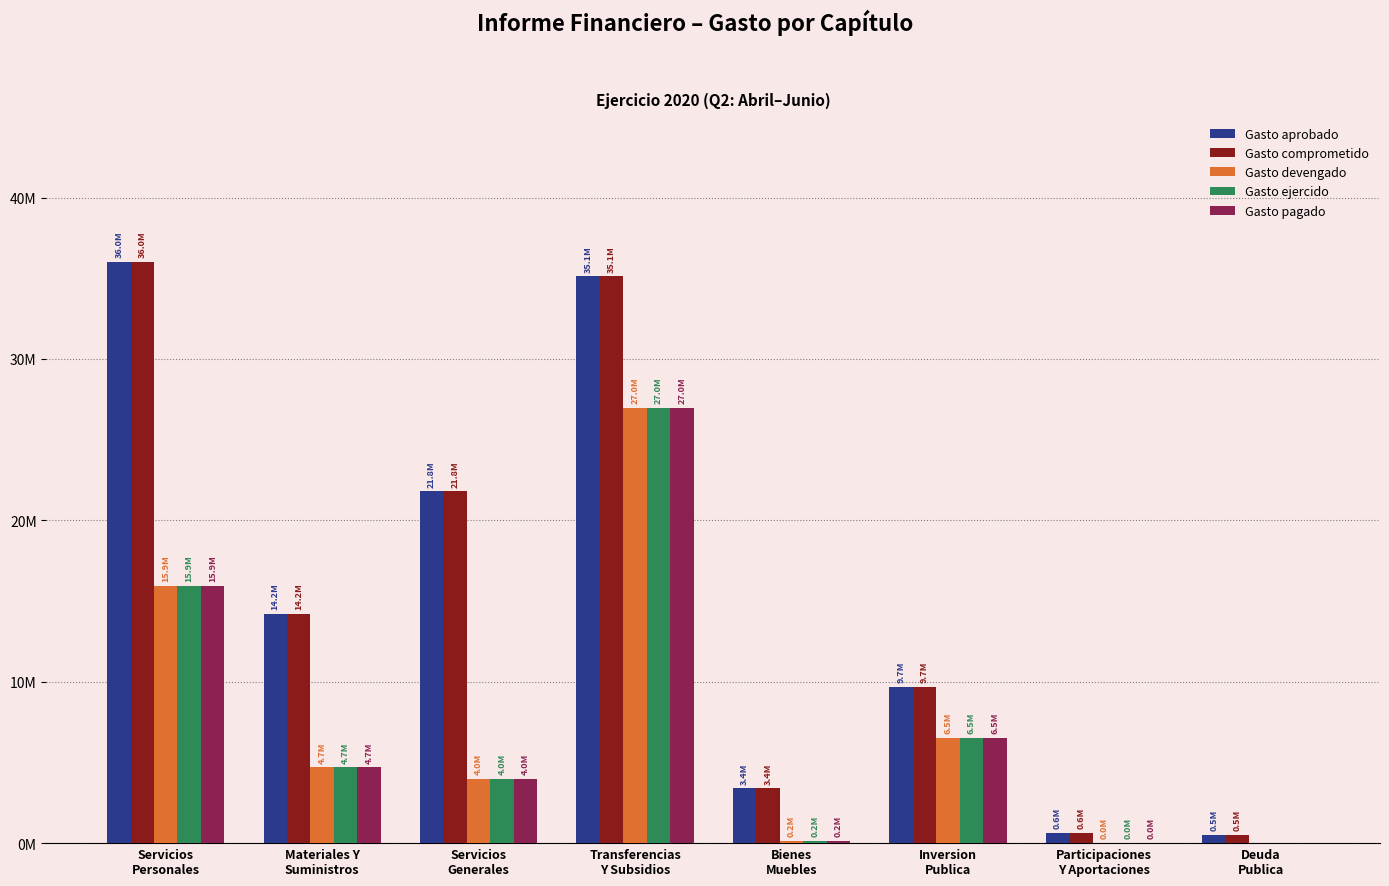

Which series has the largest range (max minus min)?

Gasto aprobado